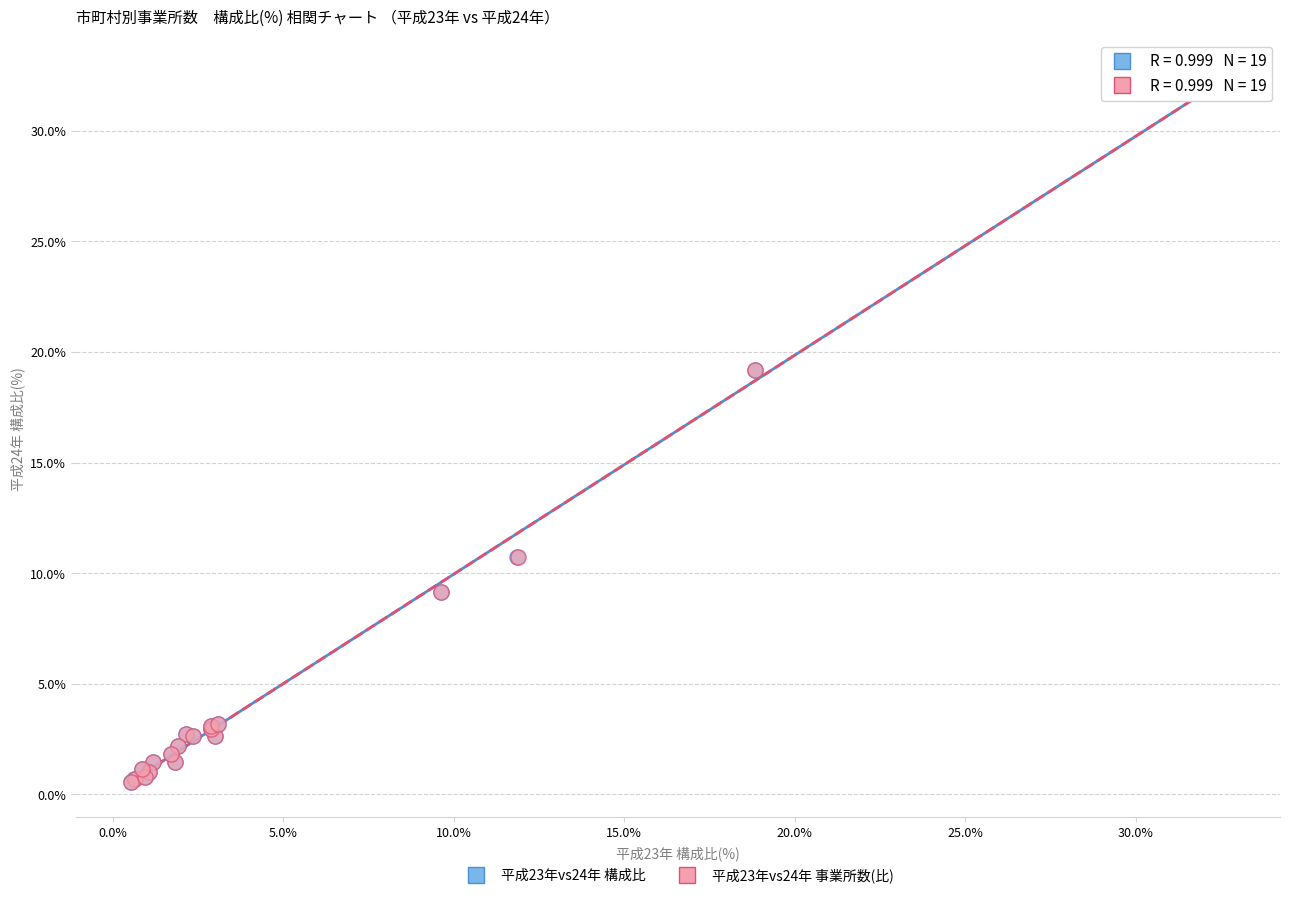

What are all the series names shown in the legend?

平成23年vs24年 構成比, 平成23年vs24年 事業所数(比)